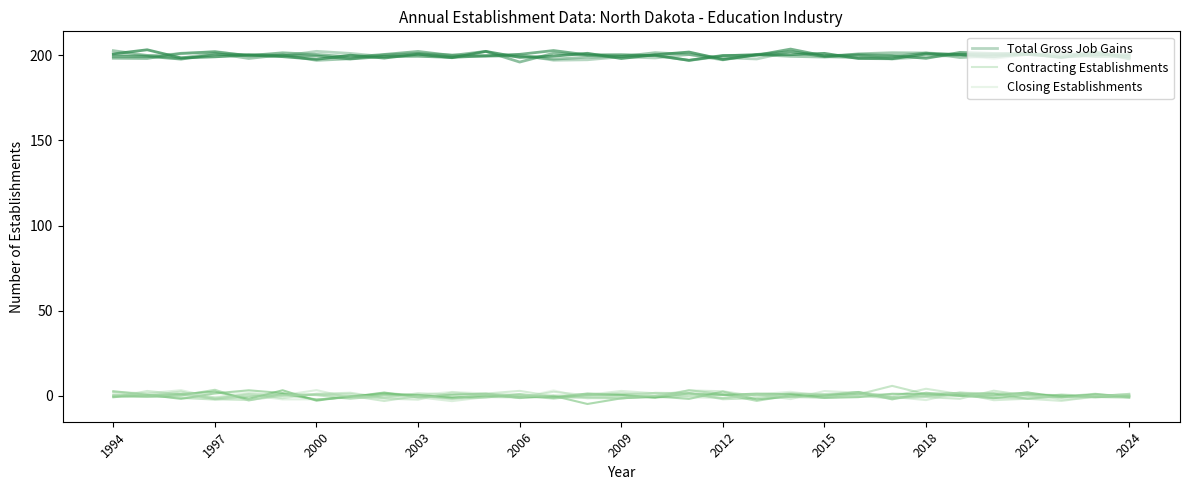

Which series has the largest range (max minus min)?

Contracting Establishments